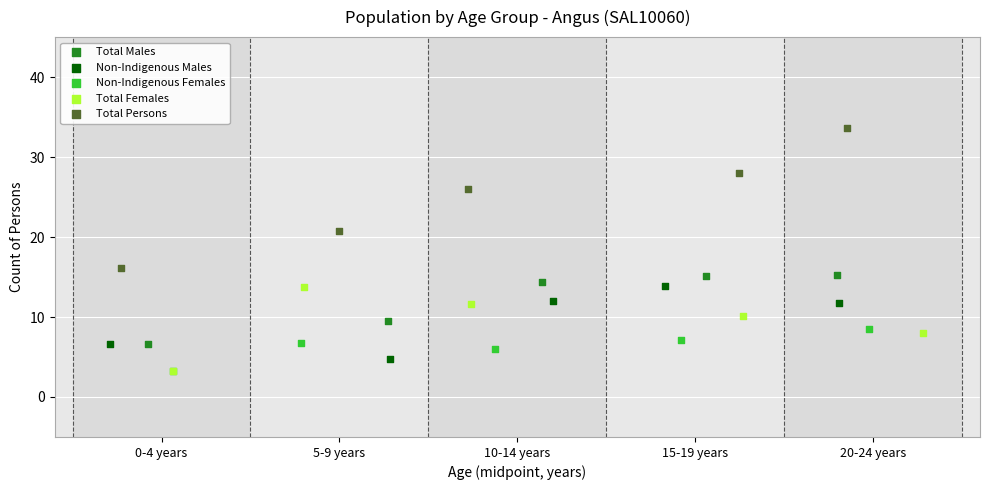

What are all the series names shown in the legend?

Total Males, Non-Indigenous Males, Non-Indigenous Females, Total Females, Total Persons